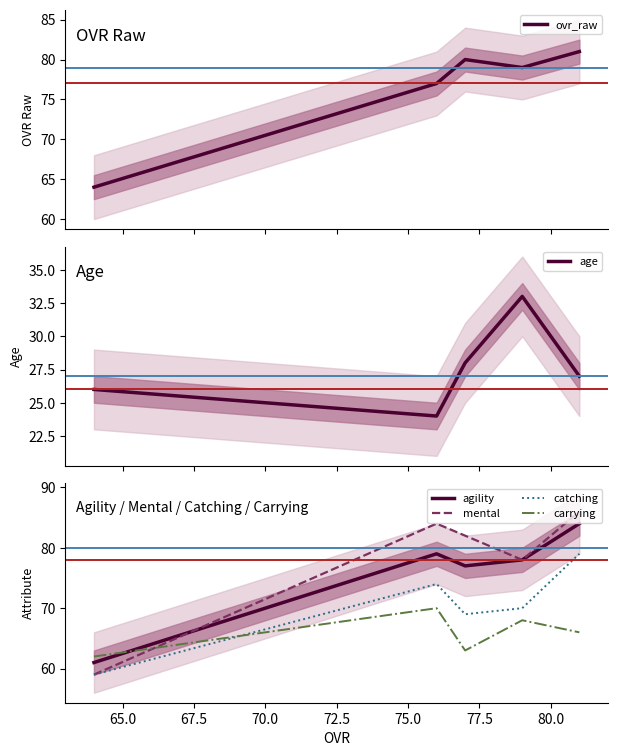

List the series in order of their peak value, lowest first.

age, carrying, catching, ovr_raw, agility, mental